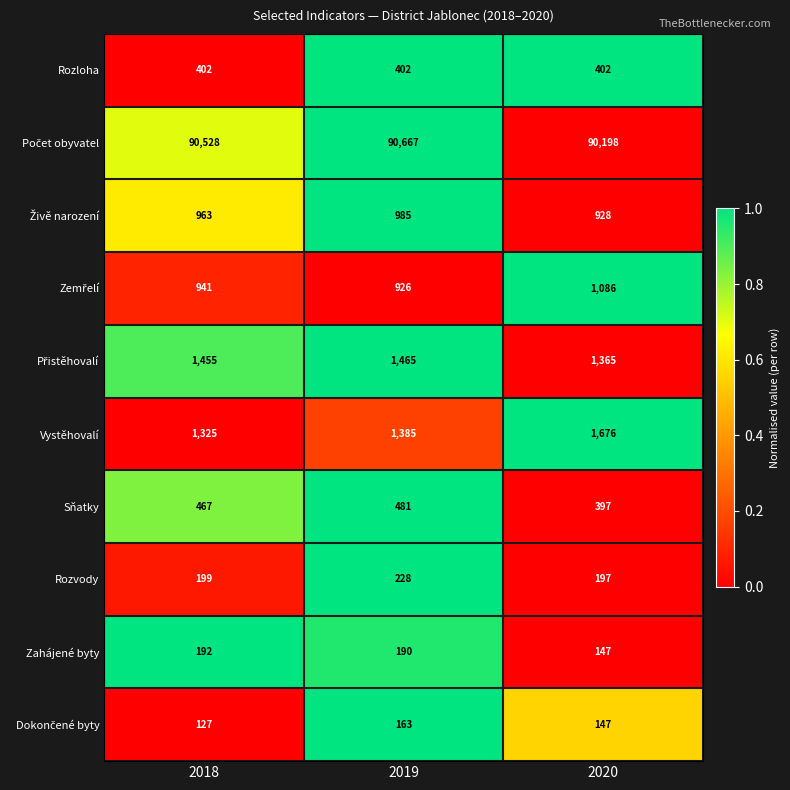

What is the spread (max minus min) of values at 2018?

90401